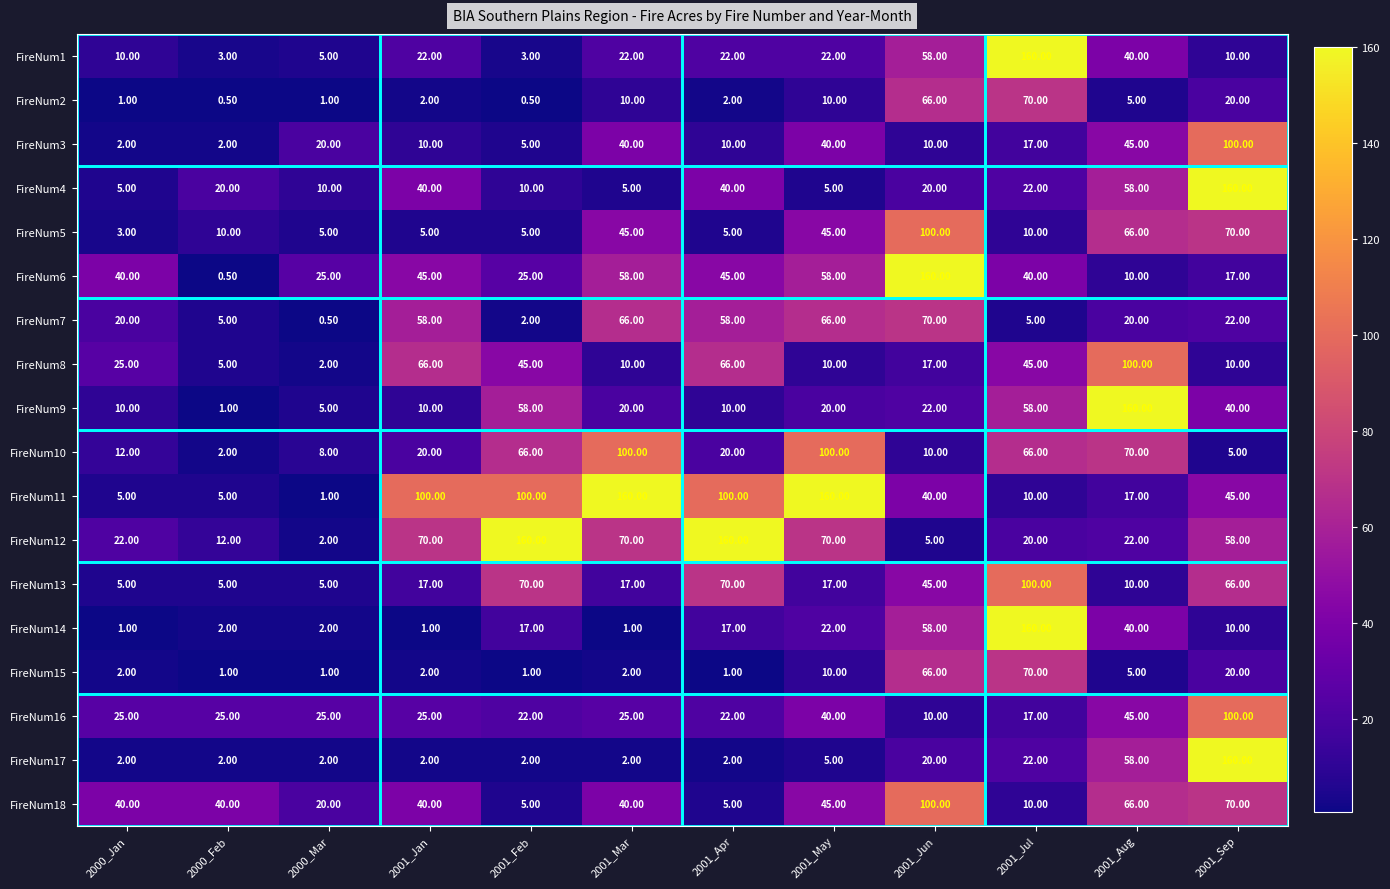

What is the total value across all series at 2001_Aug?

837.0